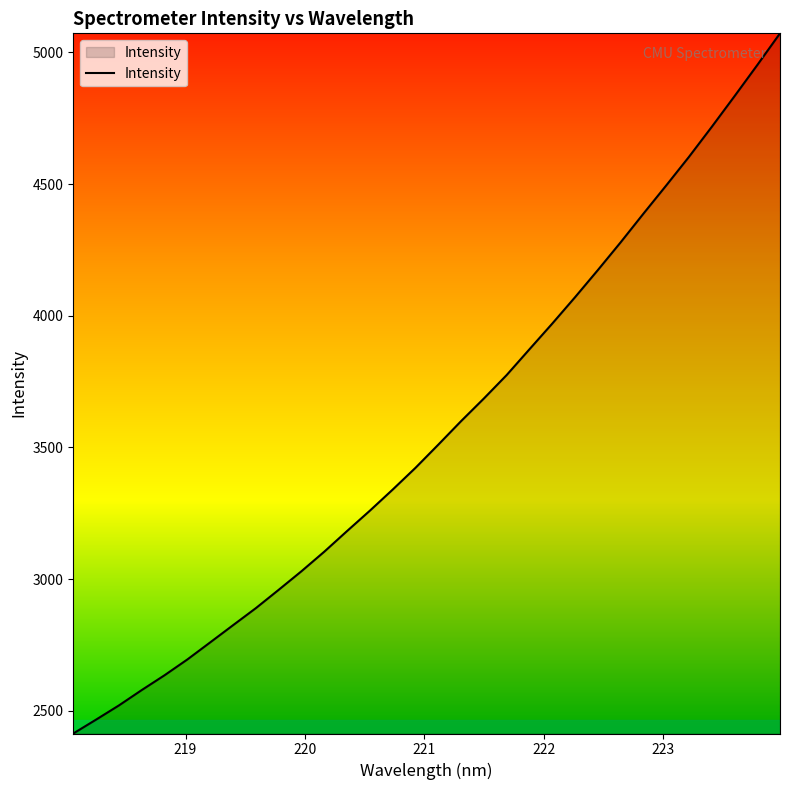

How many lines are shown in the chart?

1